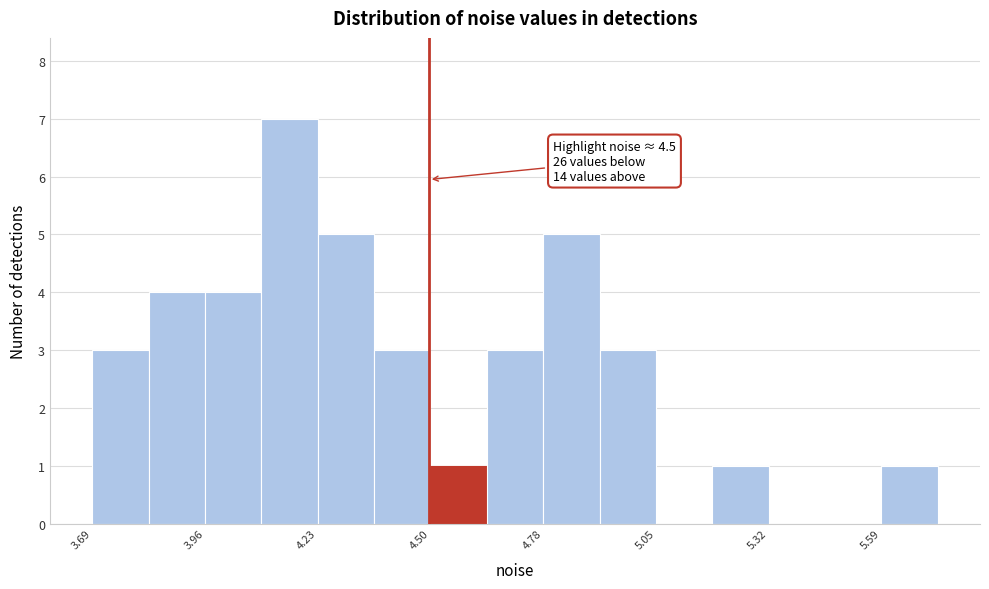

Read against the x-axis, roughly where is the centre of the tallest bar?

4.15